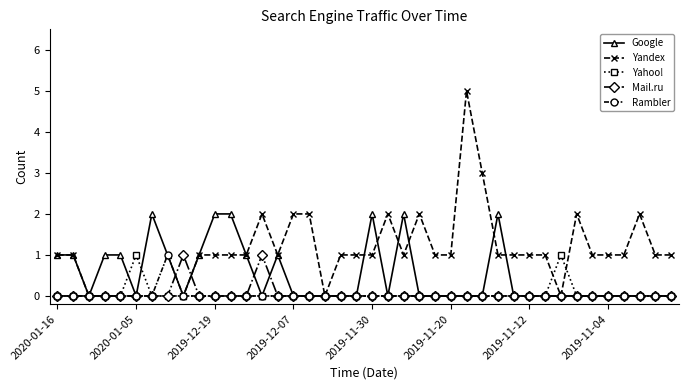

What is the value of the Yandex point at the 20th from the left?

1